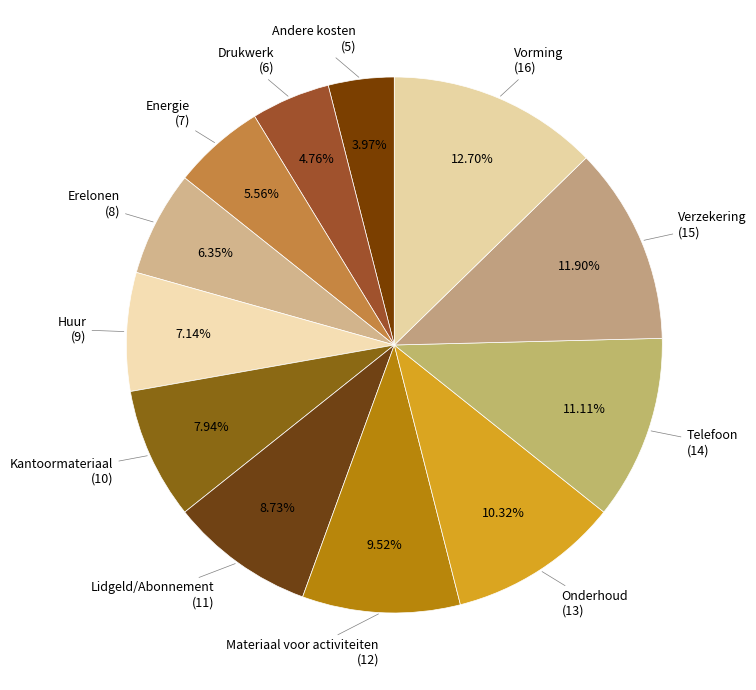

Rank the categories by value from lowest to highest.

Andere kosten, Drukwerk, Energie, Erelonen, Huur, Kantoormateriaal, Lidgeld/Abonnement, Materiaal voor activiteiten, Onderhoud, Telefoon, Verzekering, Vorming